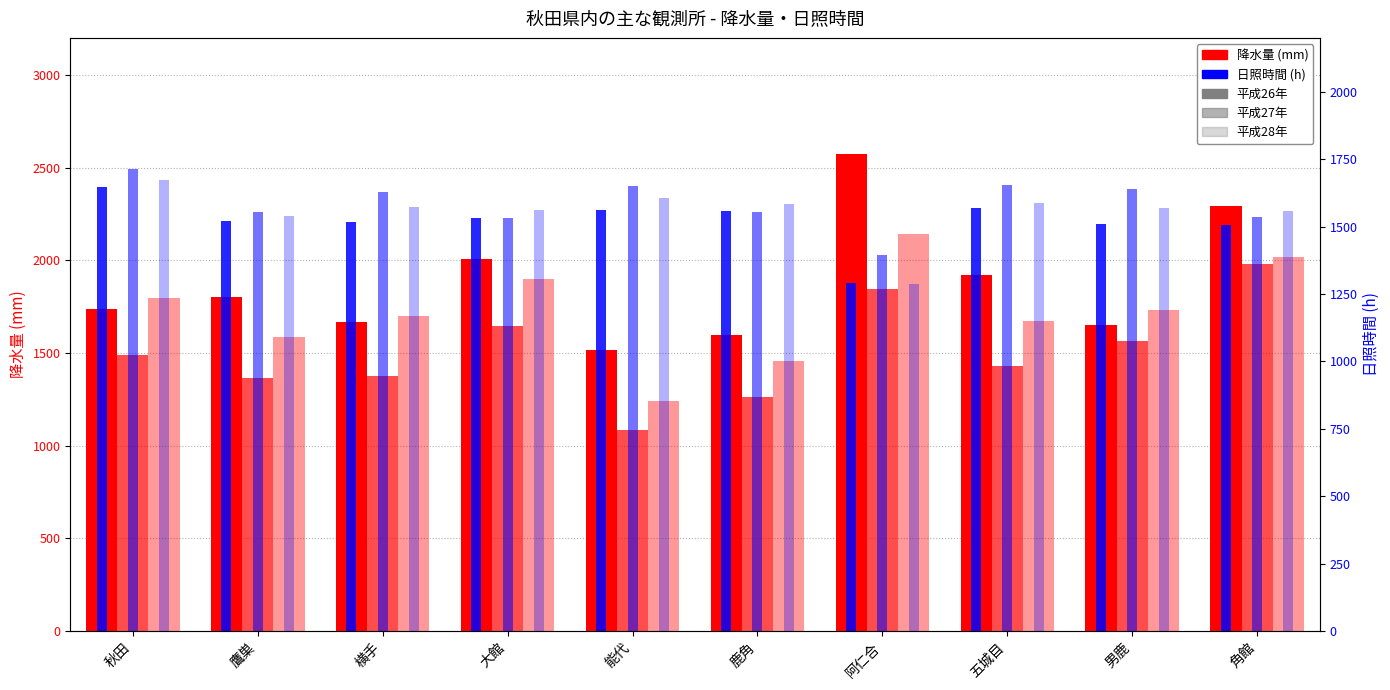

Reading left to right, extract all data points from this chart.

平成26年 降水量: 1737.5	1802.5	1666.0	2004.5	1517.5	1595.5	2572.5	1920.5	1650.0	2291.5
平成27年 降水量: 1490.5	1364.5	1375.0	1646.5	1085.5	1260.0	1846.5	1430.0	1566.0	1982.0
平成28年 降水量: 1795.5	1587.0	1699.0	1896.5	1240.0	1457.5	2139.5	1673.5	1730.0	2020.0
平成26年 日照時間: 1647.3	1520.2	1515.9	1532.0	1560.1	1556.3	1290.5	1569.2	1510.5	1504.3
平成27年 日照時間: 1712.6	1555.7	1629.0	1531.0	1652.3	1554.9	1395.6	1652.6	1640.1	1534.8
平成28年 日照時間: 1673.5	1539.0	1573.7	1559.9	1607.6	1583.1	1286.1	1586.1	1568.8	1557.5